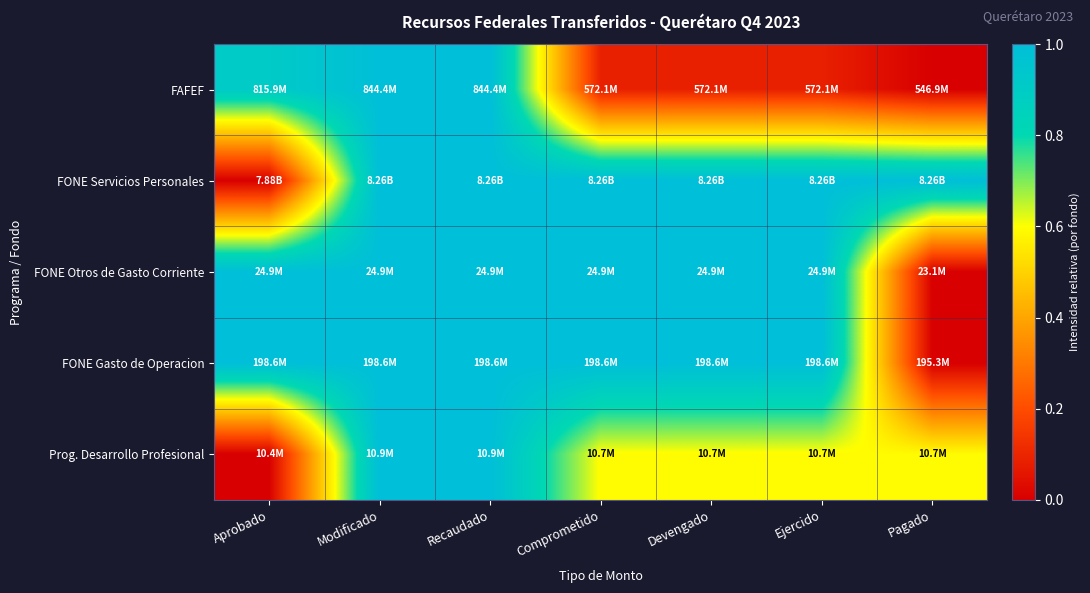

Reading left to right, extract all data points from this chart.

FAFEF: Aprobado=0.9	Modificado=1.0	Recaudado=1.0	Comprometido=0.1	Devengado=0.1	Ejercido=0.1	Pagado=0.0
FONE Servicios Personales: Aprobado=0.0	Modificado=1.0	Recaudado=1.0	Comprometido=1.0	Devengado=1.0	Ejercido=1.0	Pagado=1.0
FONE Otros de Gasto Corriente: Aprobado=1.0	Modificado=1.0	Recaudado=1.0	Comprometido=1.0	Devengado=1.0	Ejercido=1.0	Pagado=0.0
FONE Gasto de Operacion: Aprobado=1.0	Modificado=1.0	Recaudado=1.0	Comprometido=1.0	Devengado=1.0	Ejercido=1.0	Pagado=0.0
Prog. Desarrollo Profesional: Aprobado=0.0	Modificado=1.0	Recaudado=1.0	Comprometido=0.6	Devengado=0.6	Ejercido=0.6	Pagado=0.6